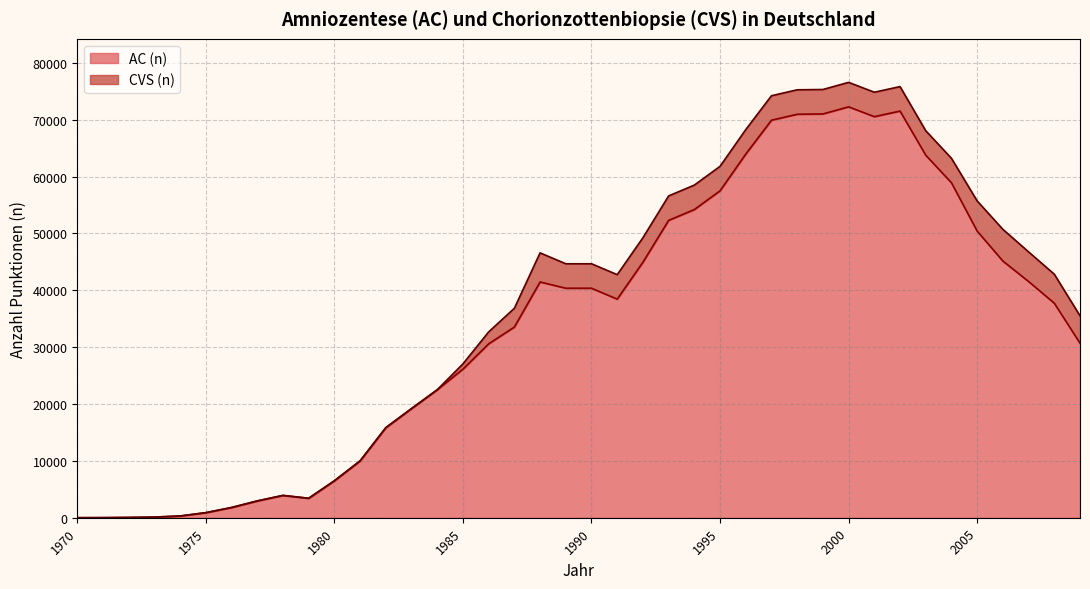

What is the change in value from 1994 to 2002?

+17317